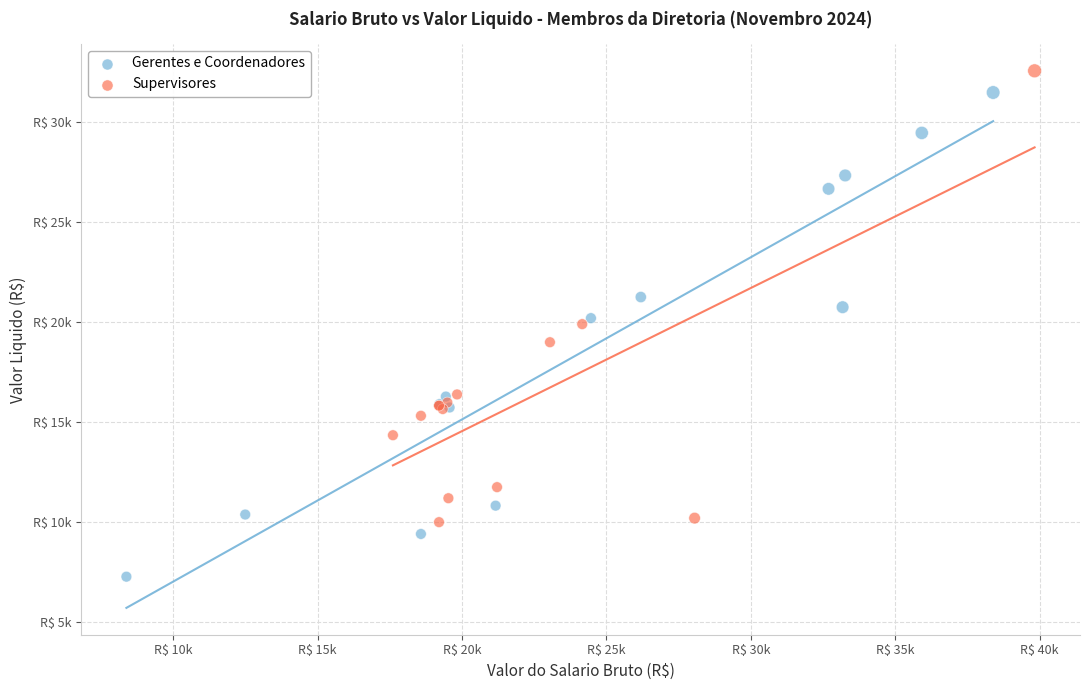

Which series reaches the maximum Y coordinate?

Supervisores